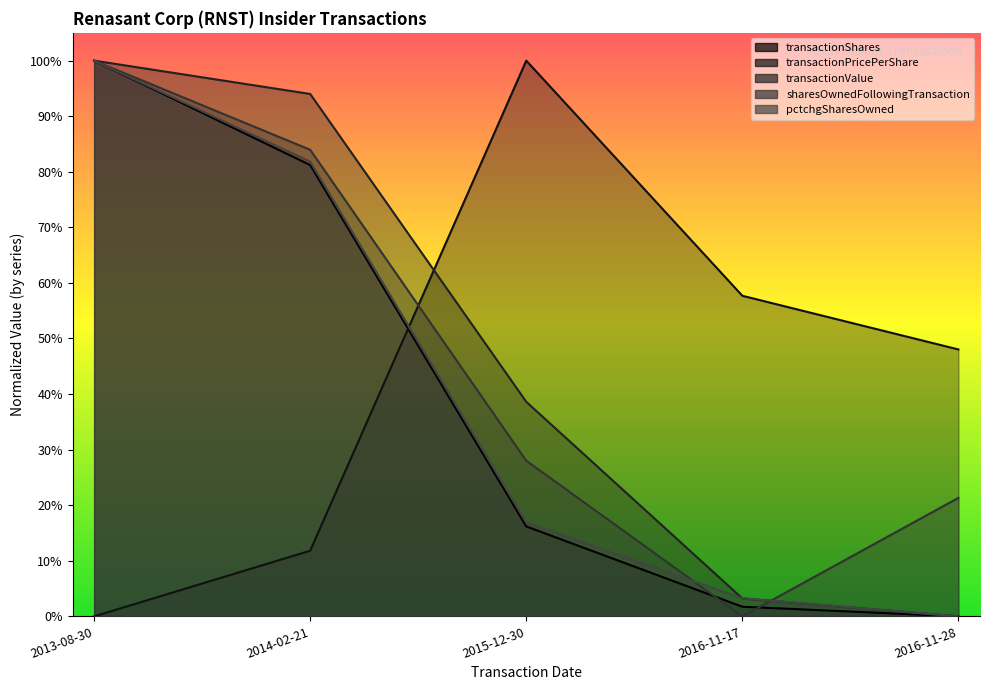

How many intersections are there between transactionValue and sharesOwnedFollowingTransaction?

1